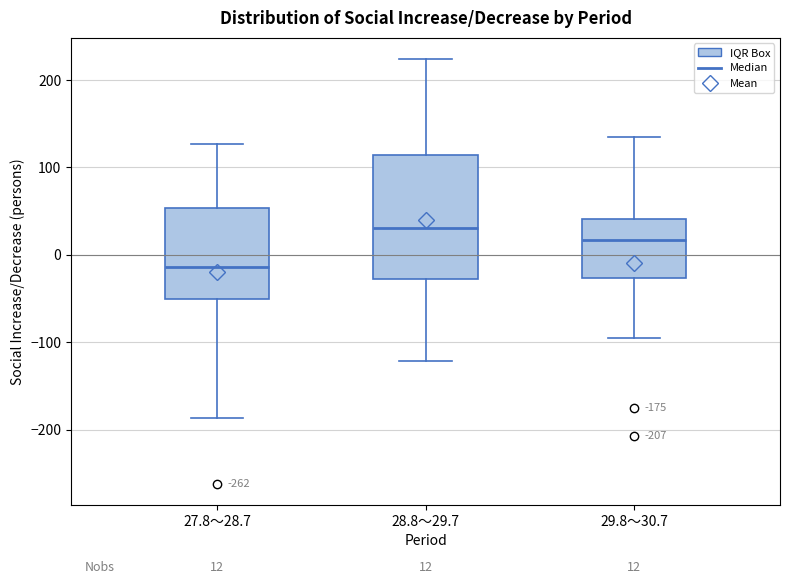

Which box is the tallest, from its lower edge to its upper edge?

28.8～29.7